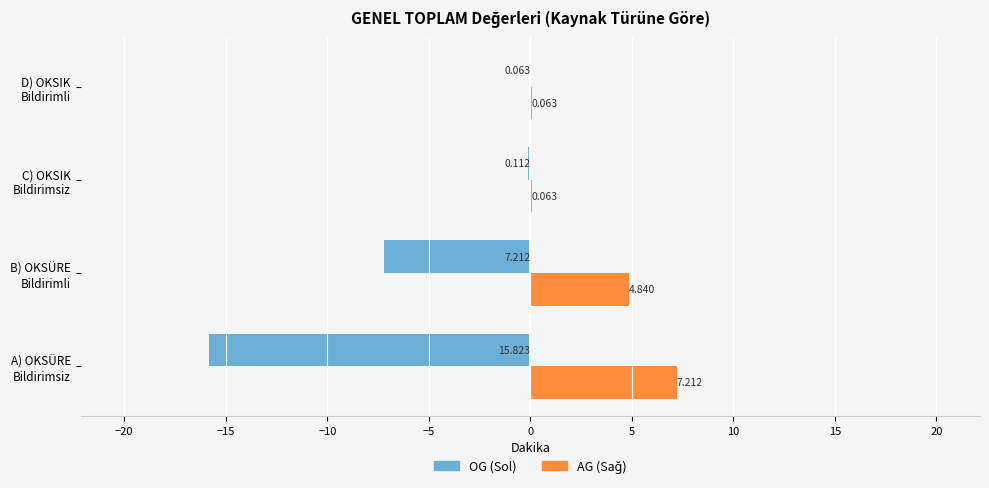

Which series has the largest range (max minus min)?

OG (Sol)